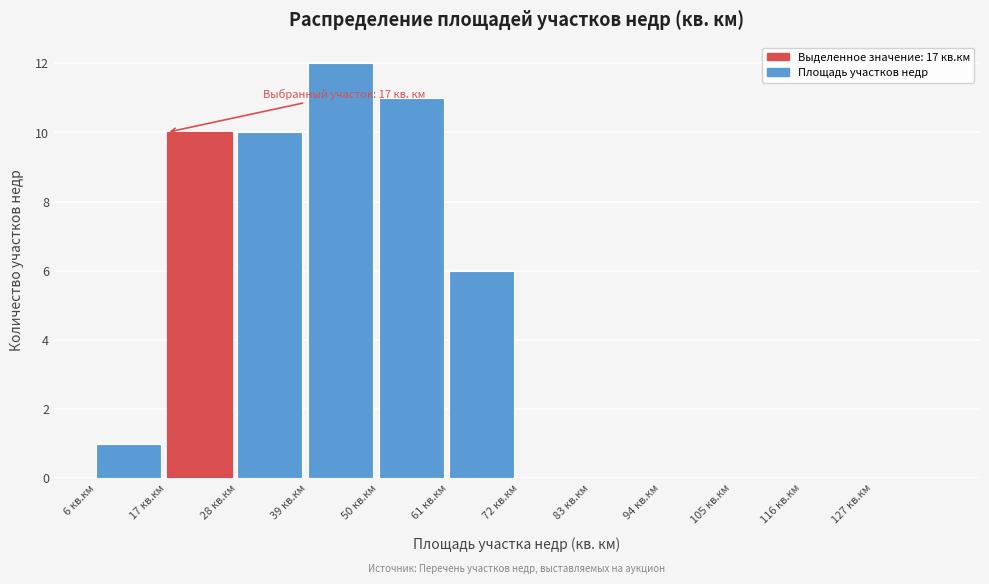

Which range on the x-axis has the tallest bar?

39 to 50